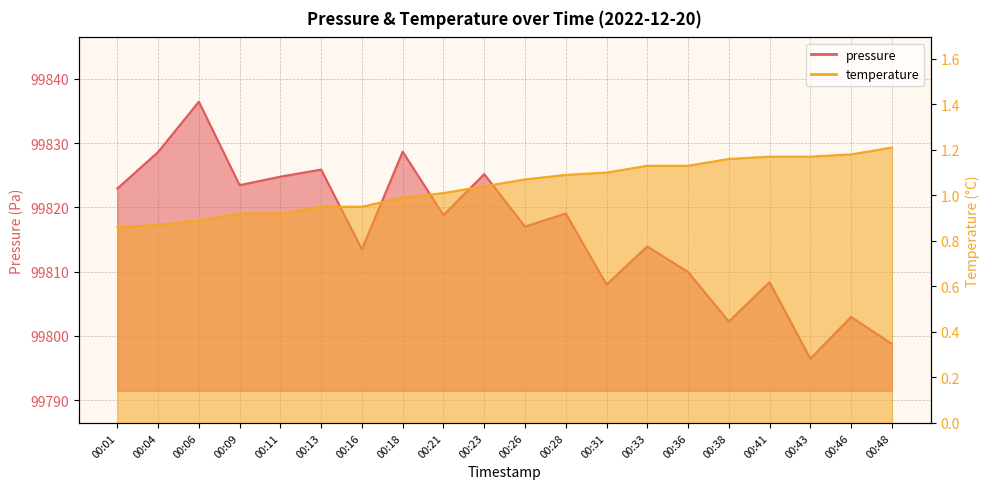

True or false: temperature and pressure cross at least once.

False